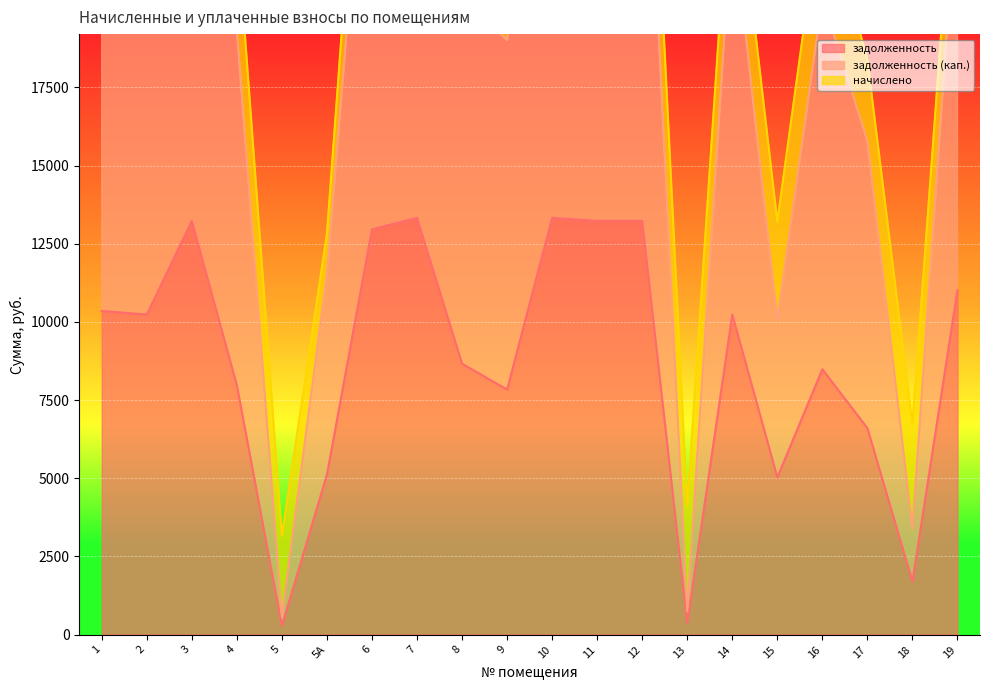

Is it true that задолженность (кап.) equals 24108.1 at 11?

True